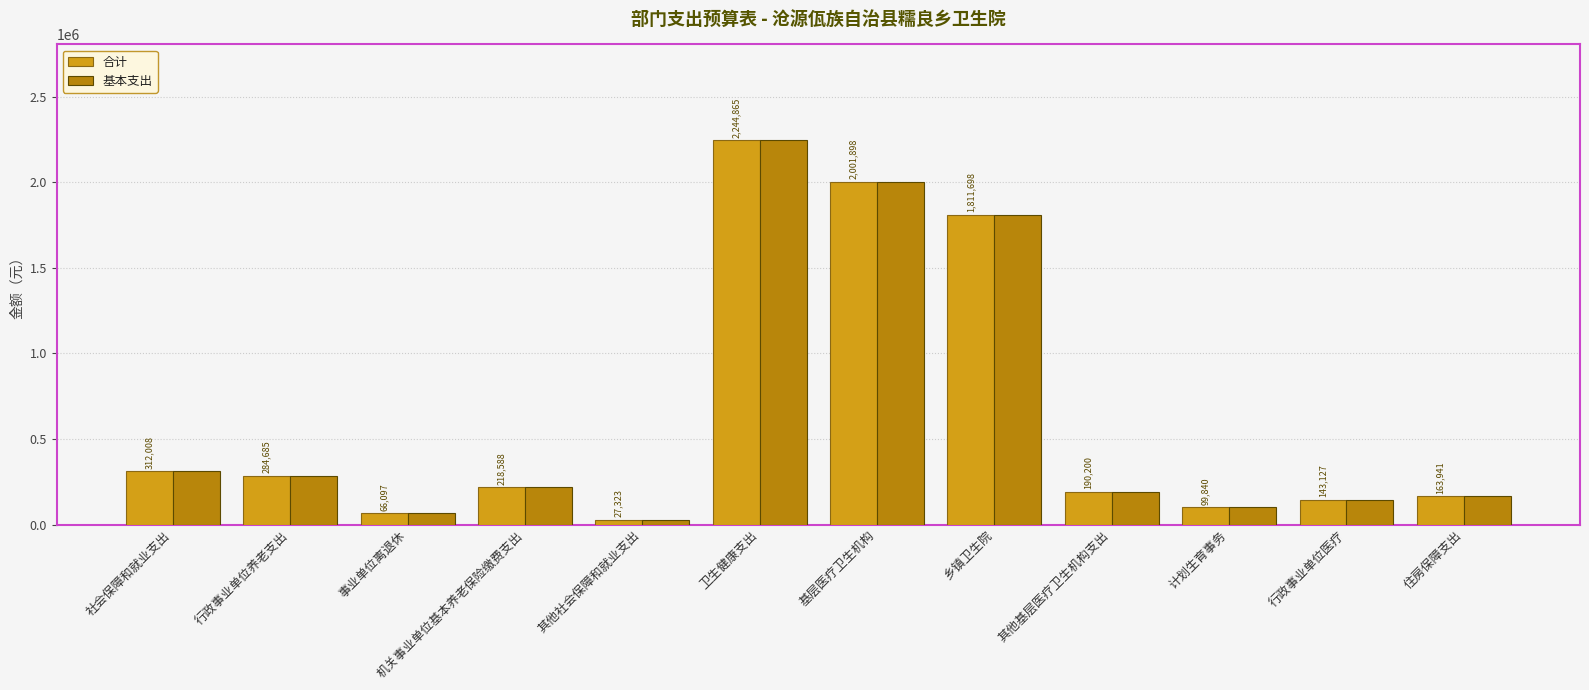

Is it true that 基本支出 equals 76788.1 at 社会保障和就业支出?

False